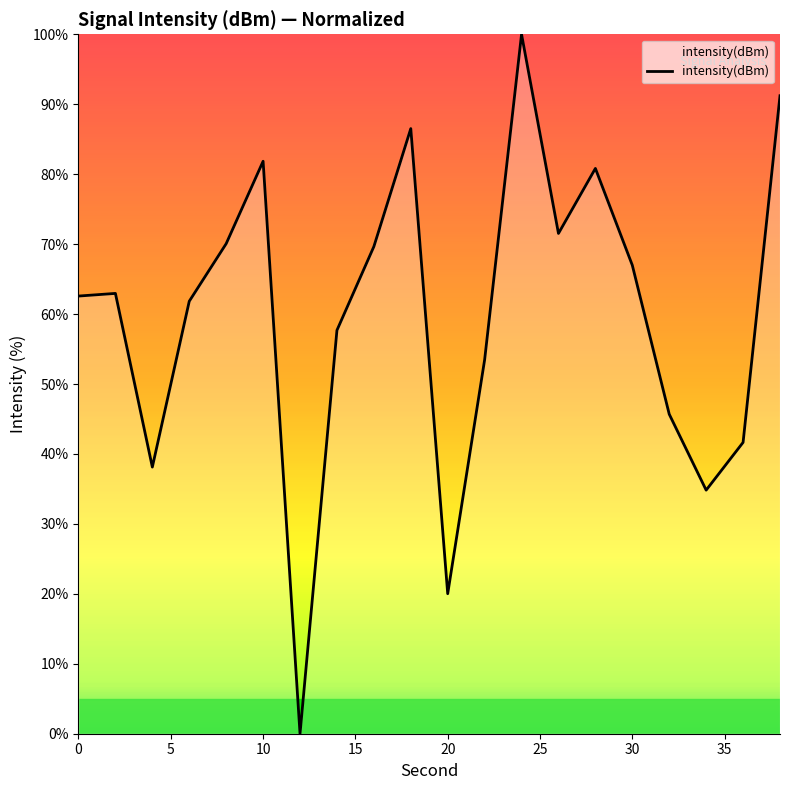

List the labels in order of value, largest first.

24, 38, 18, 10, 28, 26, 8, 16, 30, 2, 0, 6, 14, 22, 32, 36, 4, 34, 20, 12